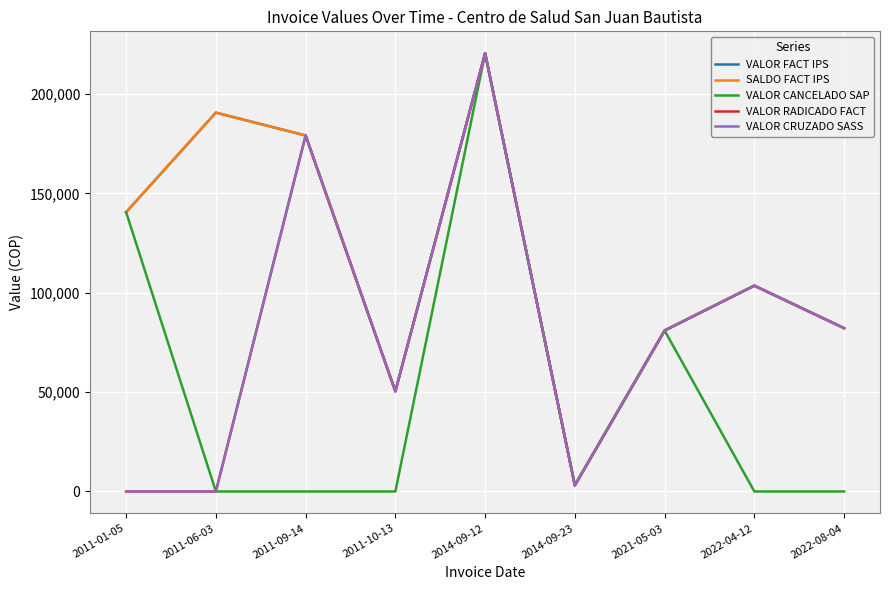

Does the chart have visible grid lines?

Yes